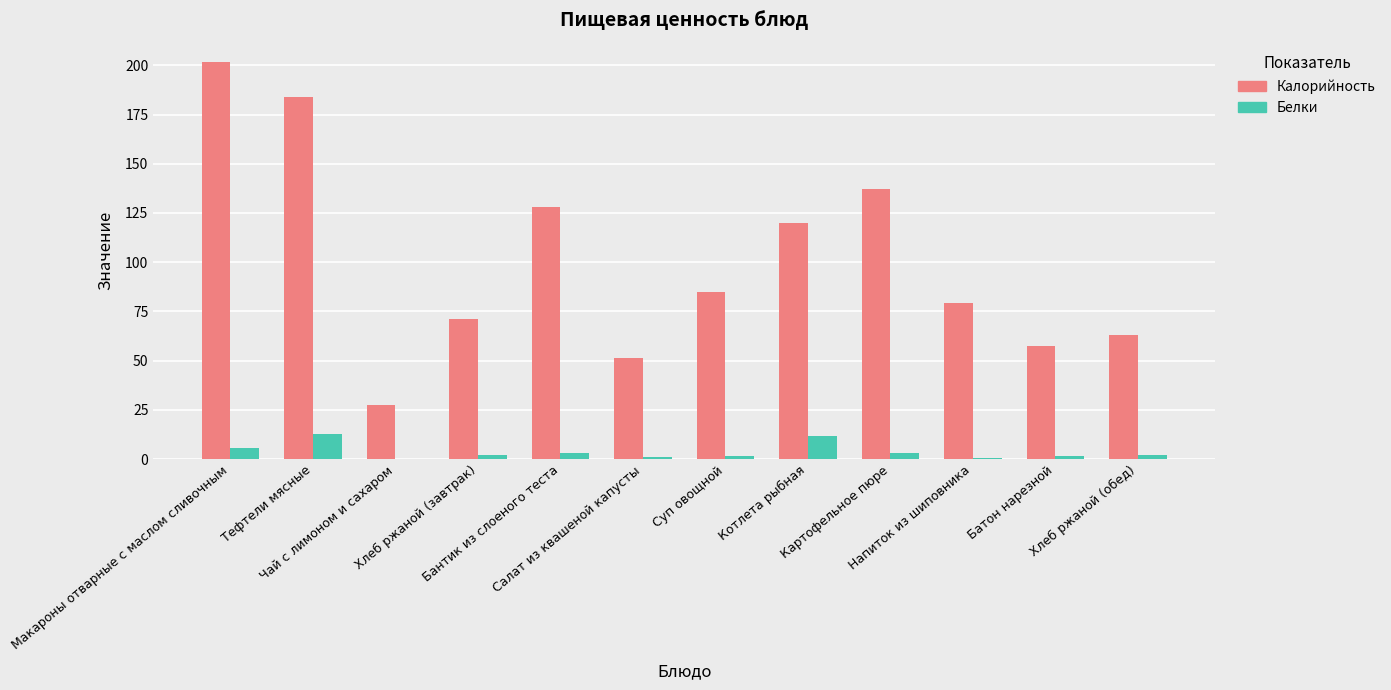

What is the sum of all Калорийность values?

1204.7